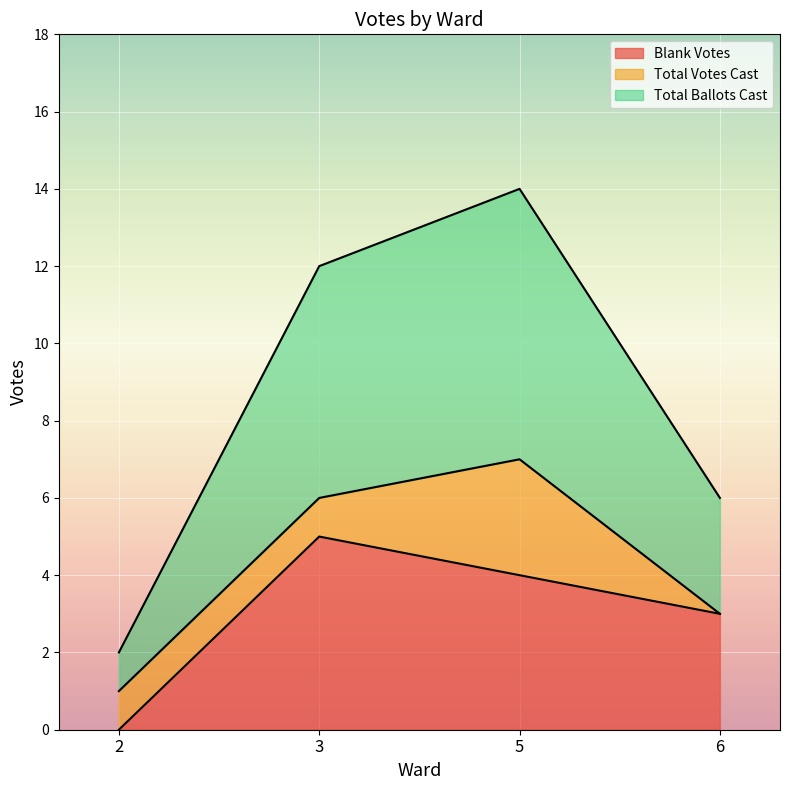

What value does the Total Ballots Cast series have at 5?

7